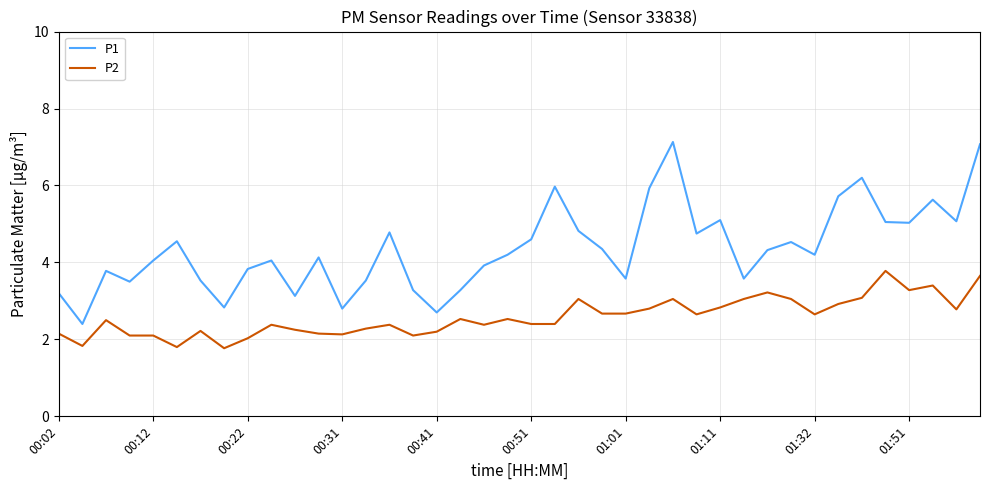

What is the difference between the maximum and minimum values in the P1 series?

4.7